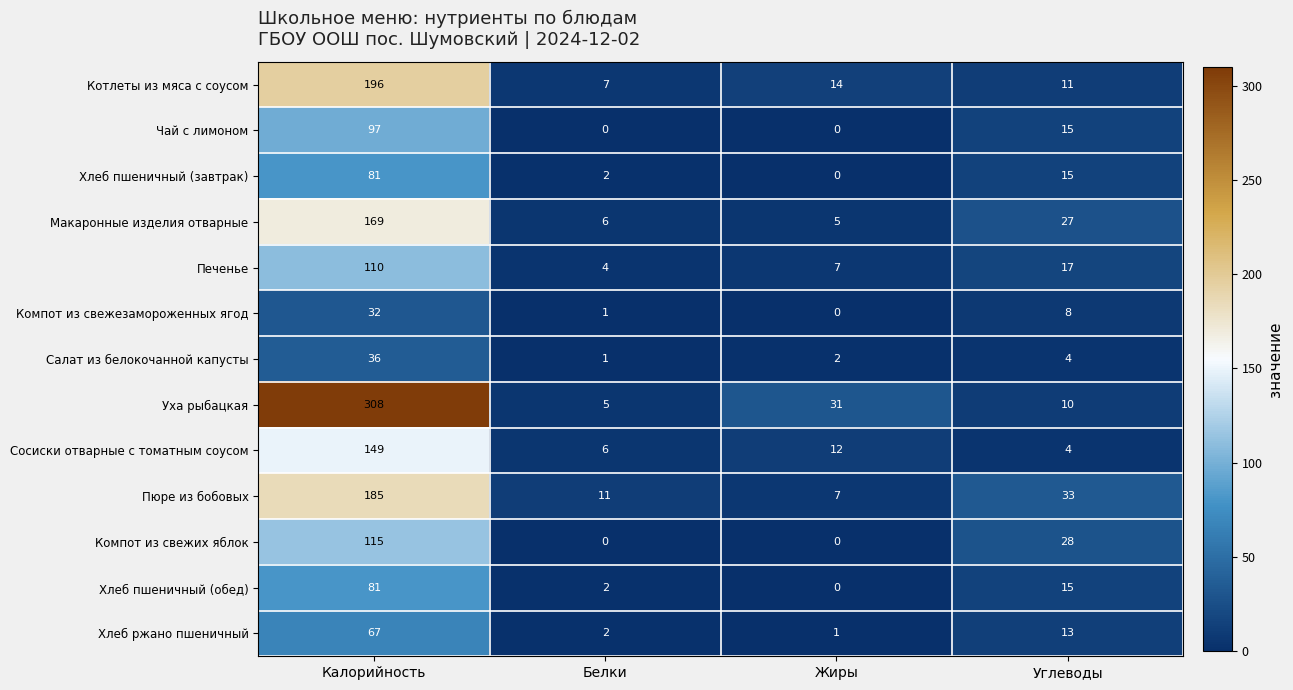

What is the difference between the highest and lowest values at Белки?

11